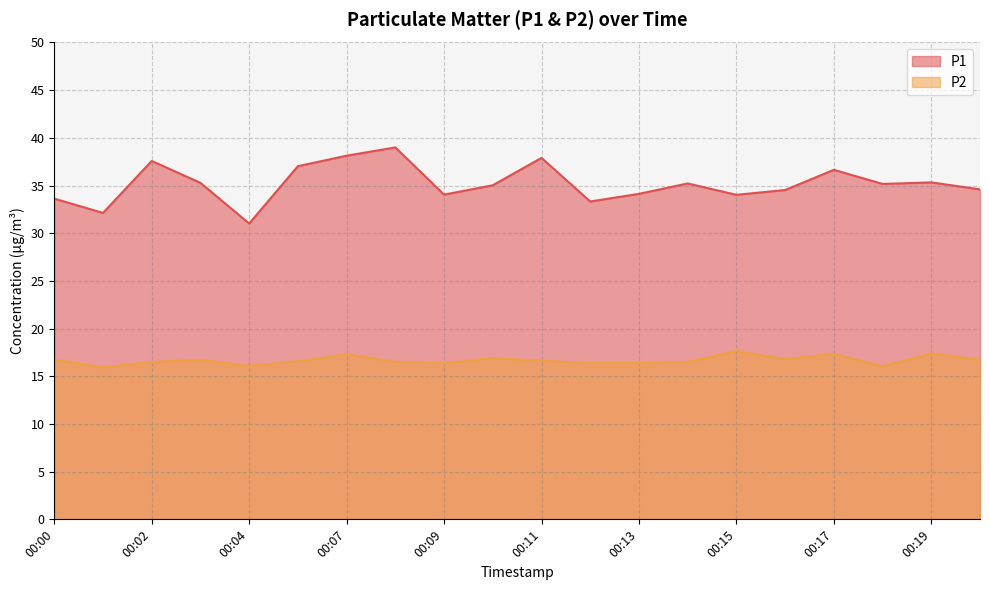

What is the lowest value of the P2 series?

15.9